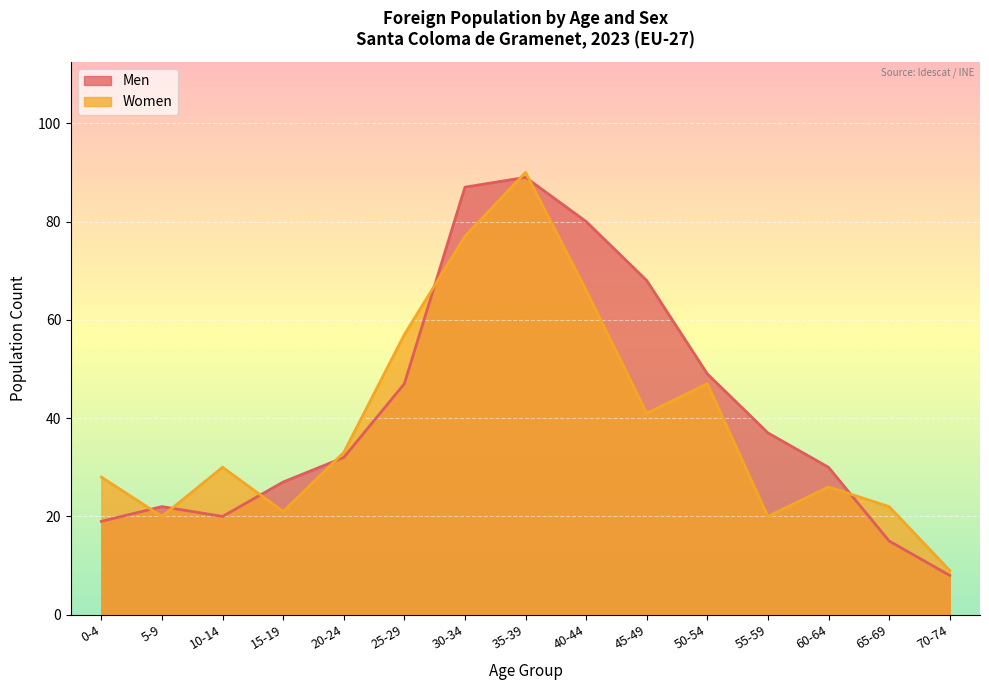

What is the label of the 8th point from the left?

35-39